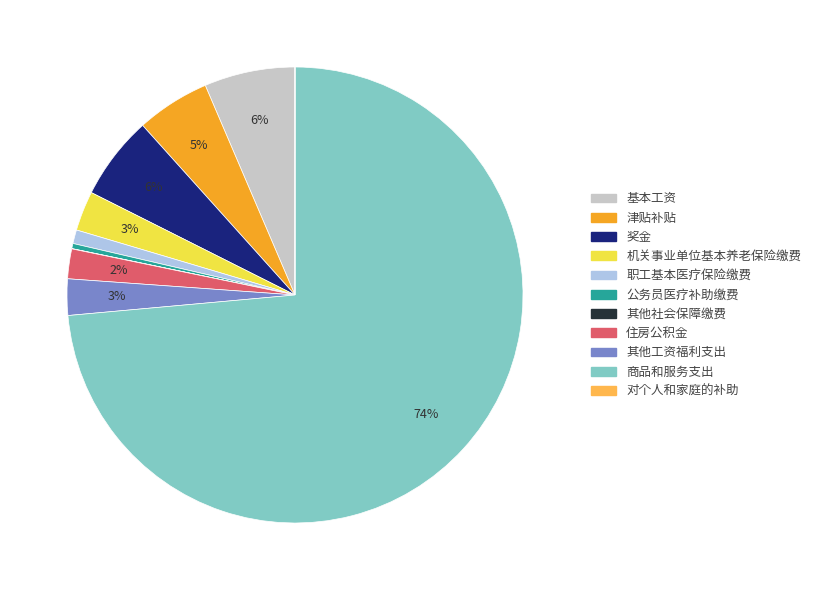

To the nearest percent, what portion does 基本工资 represent?

6%